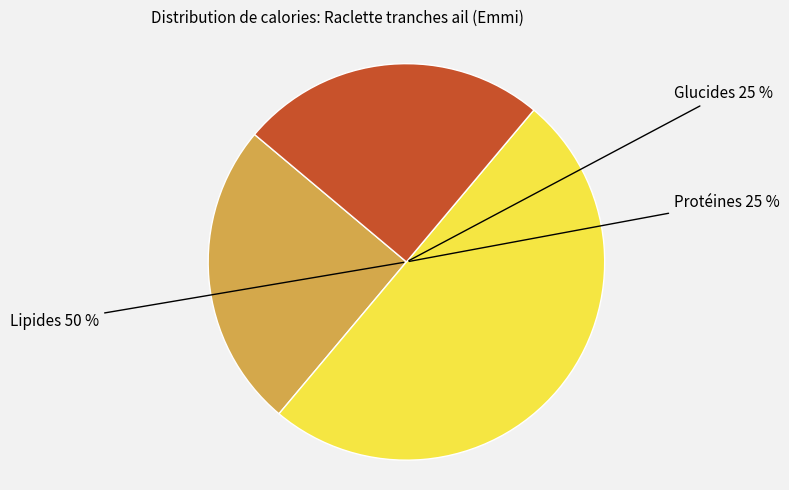

How many segments does this pie chart have?

3